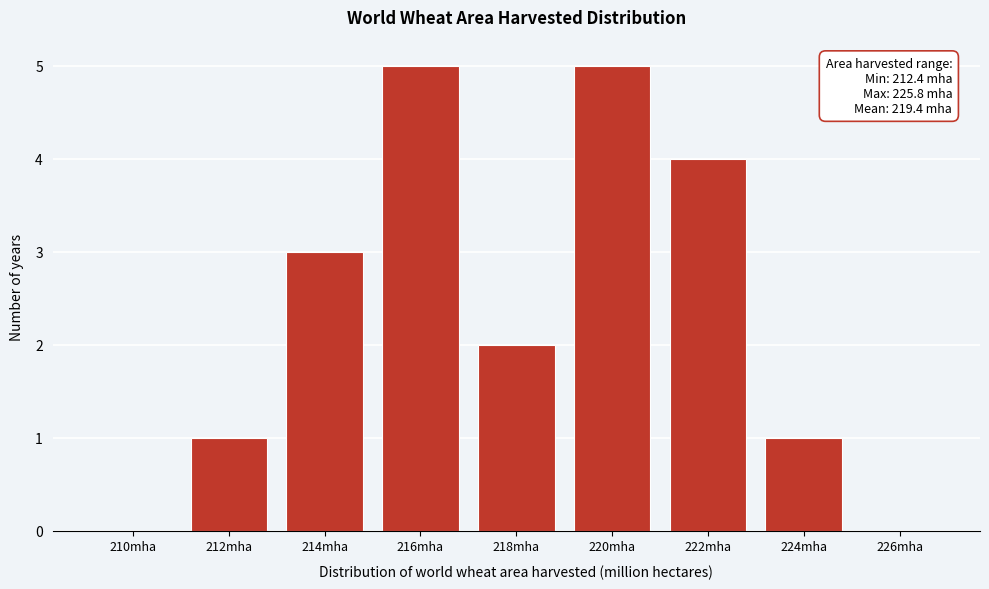

Reading left to right, extract all data points from this chart.

210mha=0	212mha=1	214mha=3	216mha=5	218mha=2	220mha=5	222mha=4	224mha=1	226mha=0